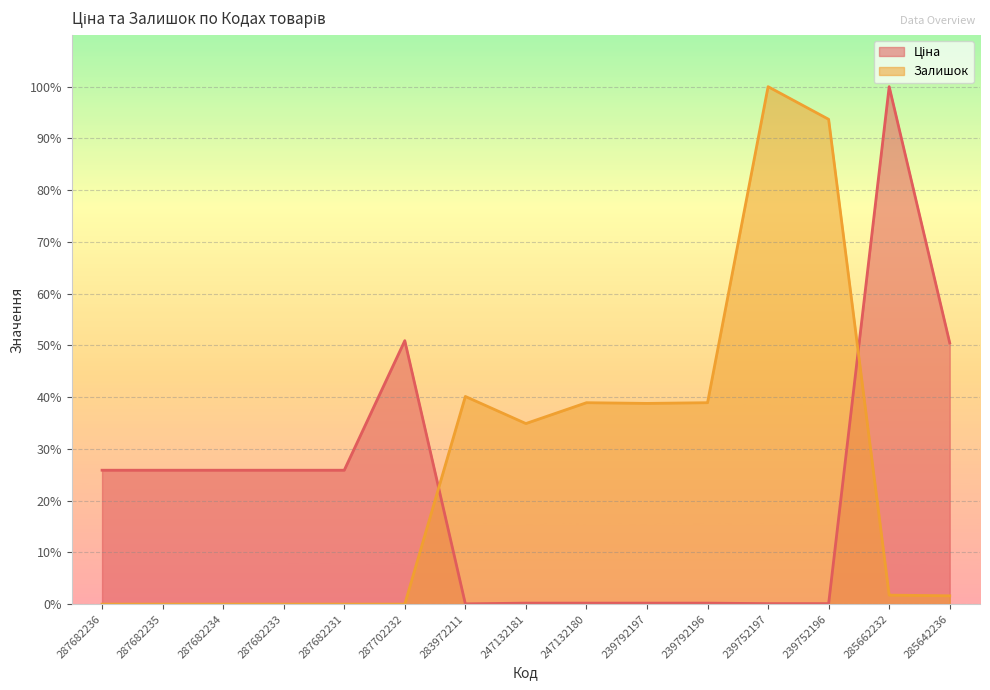

Is it true that Ціна equals 50.9 at 287702232?

True